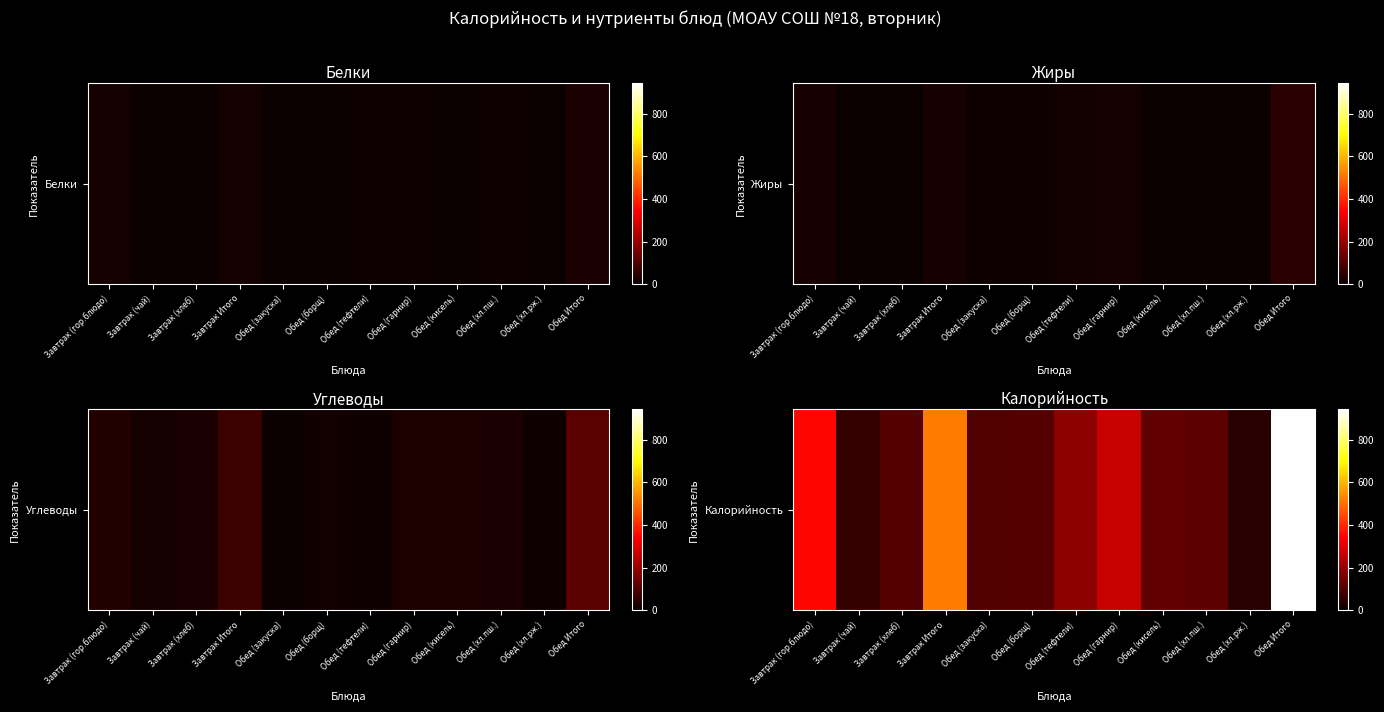

True or false: the data shows 62.6 at Обед (хл.рж.).

False